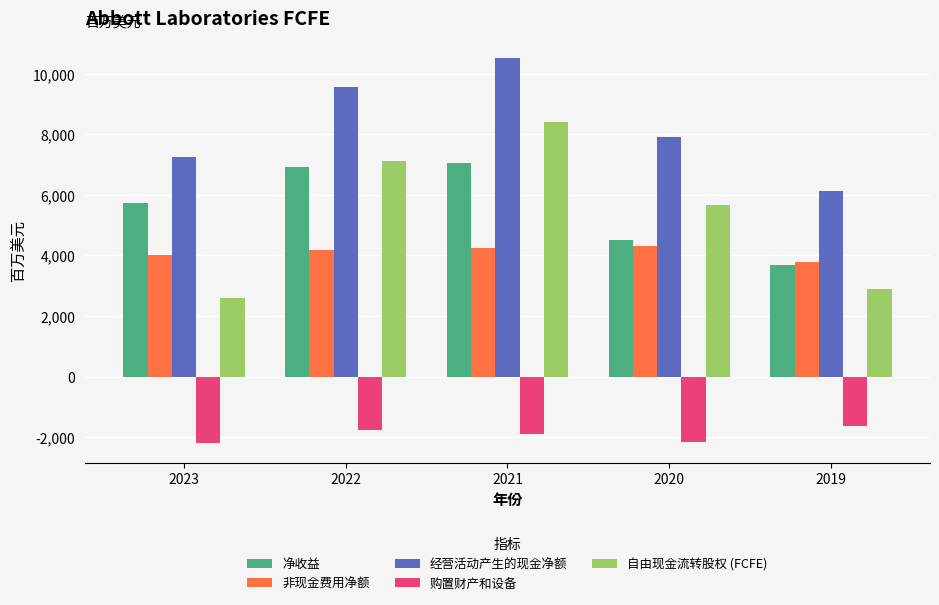

Rank the categories by 自由现金流转股权 (FCFE) value from lowest to highest.

2023, 2019, 2020, 2022, 2021